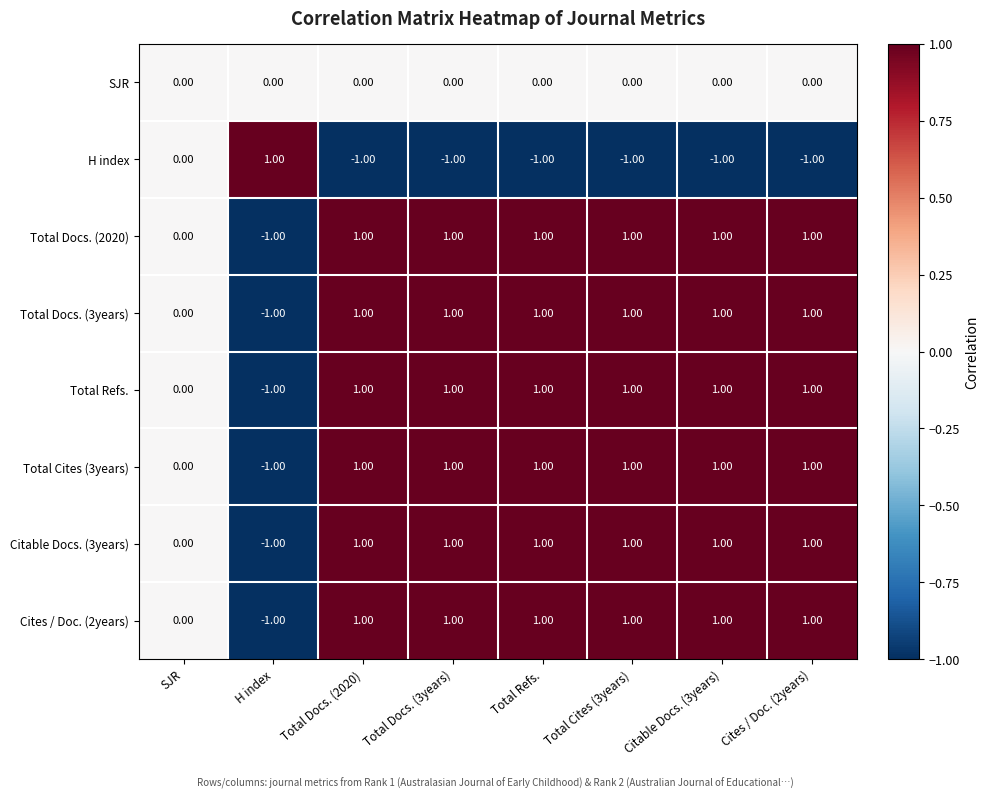

How many data points in Total Docs. (3years) are less than 1?

2